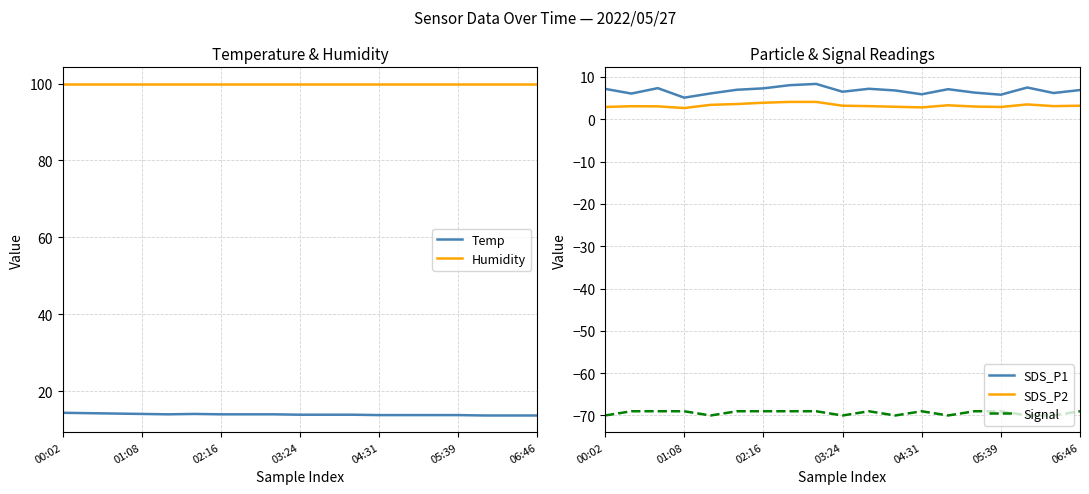

How many data points in SDS_P1 are above 6?

16